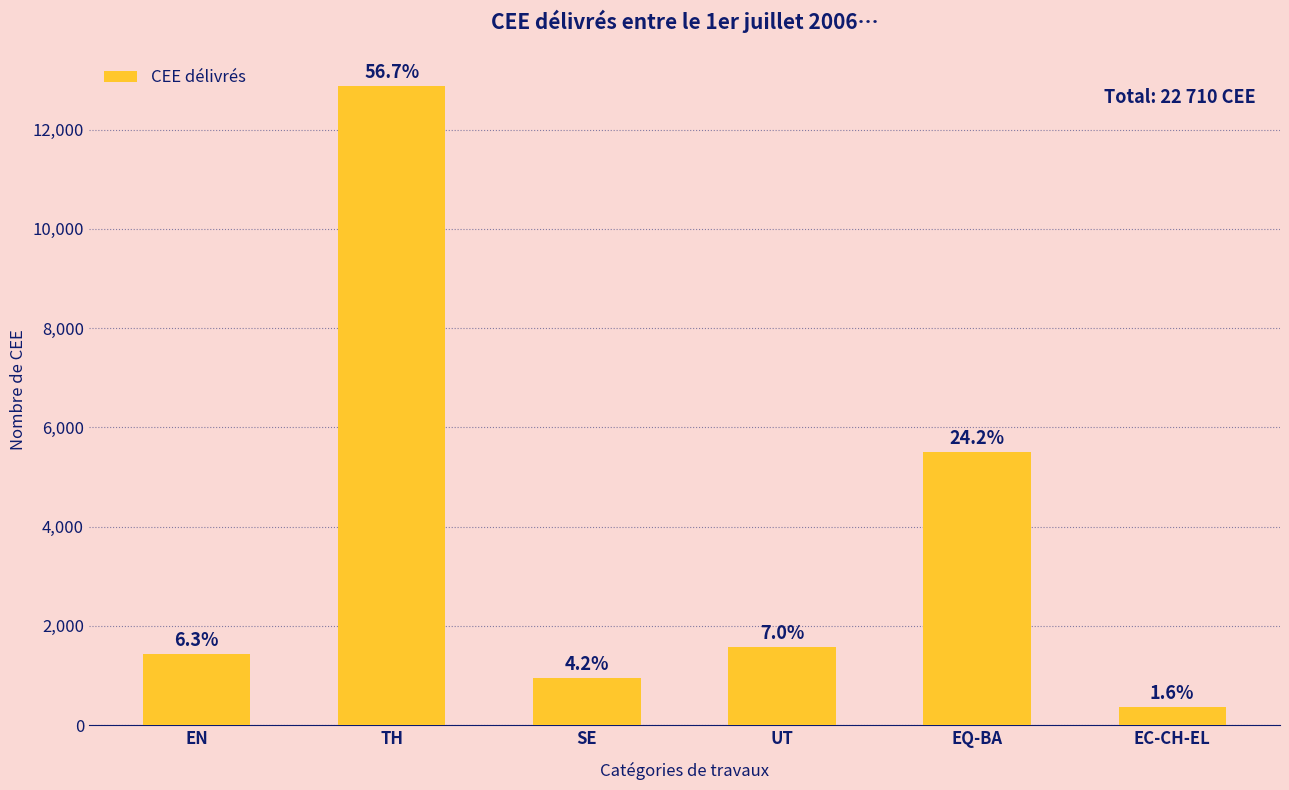

The value at EQ-BA is 5500. True or false?

True